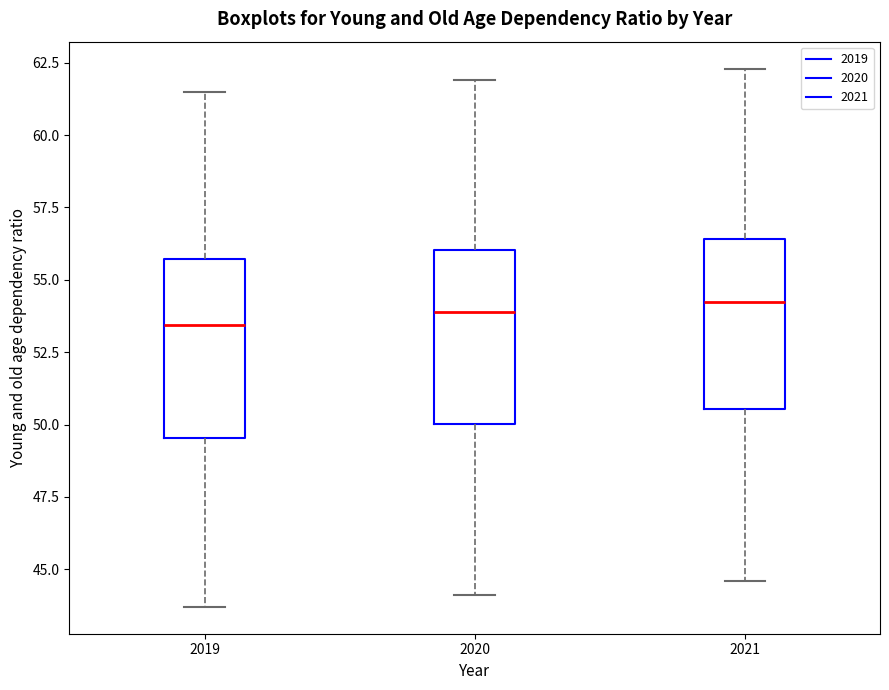

Where is the upper edge of the box at x = 2021 on the y-axis? The values are not printed on the chart, so give them approximately, as read against the axis.

56.5